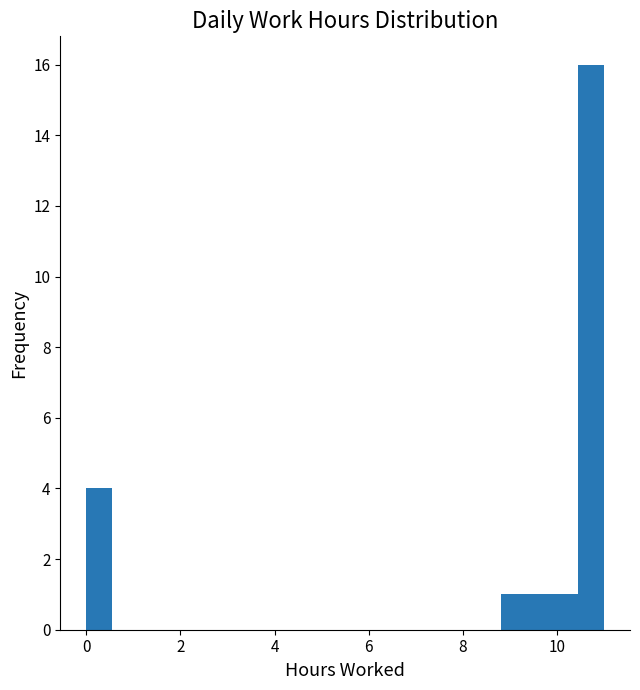

Around what value on the x-axis is the tallest bar? Give the approximate position of its centre, as read against the axis.

10.8